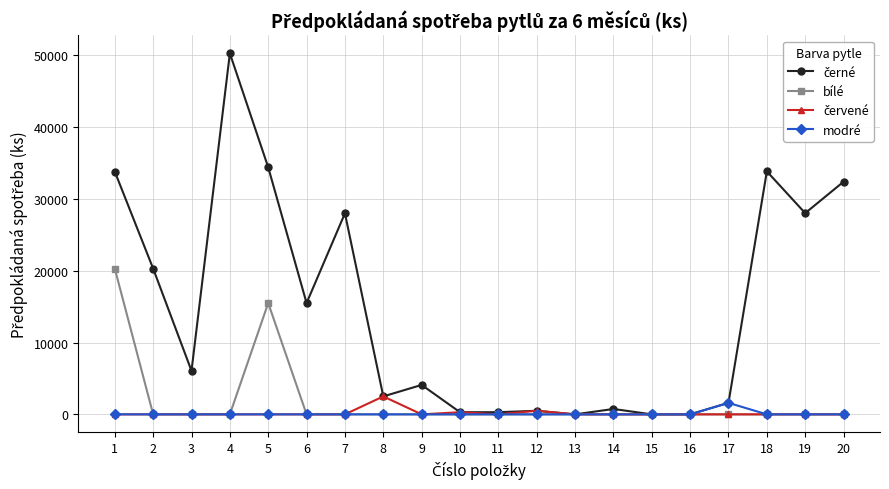

What is the maximum value shown in the chart?

50275